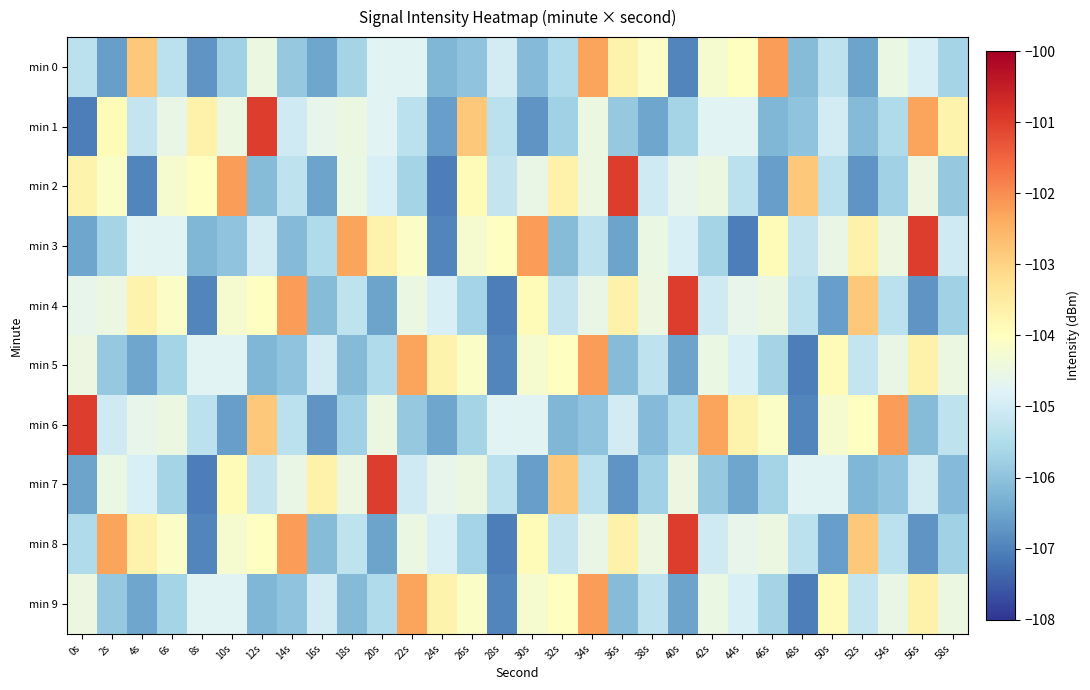

Which series has the largest range (max minus min)?

min 1